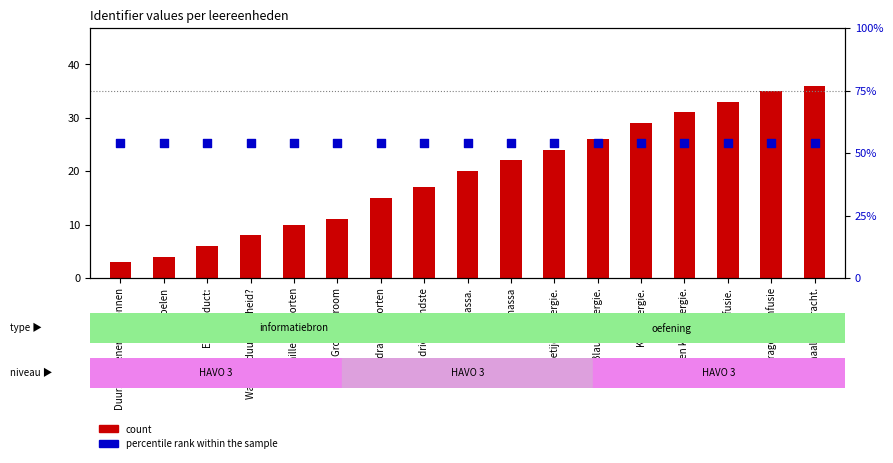

What is the total value across all series at Getijdenenergie.?

78